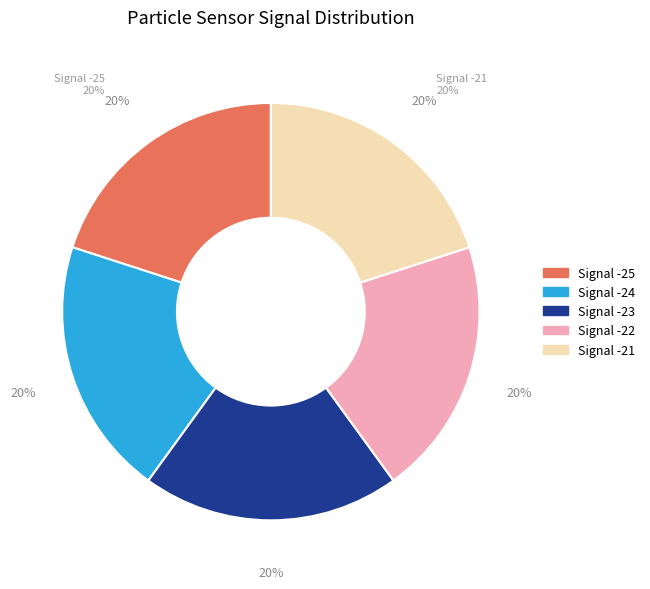

Between -25 and -25, which is larger?

-25